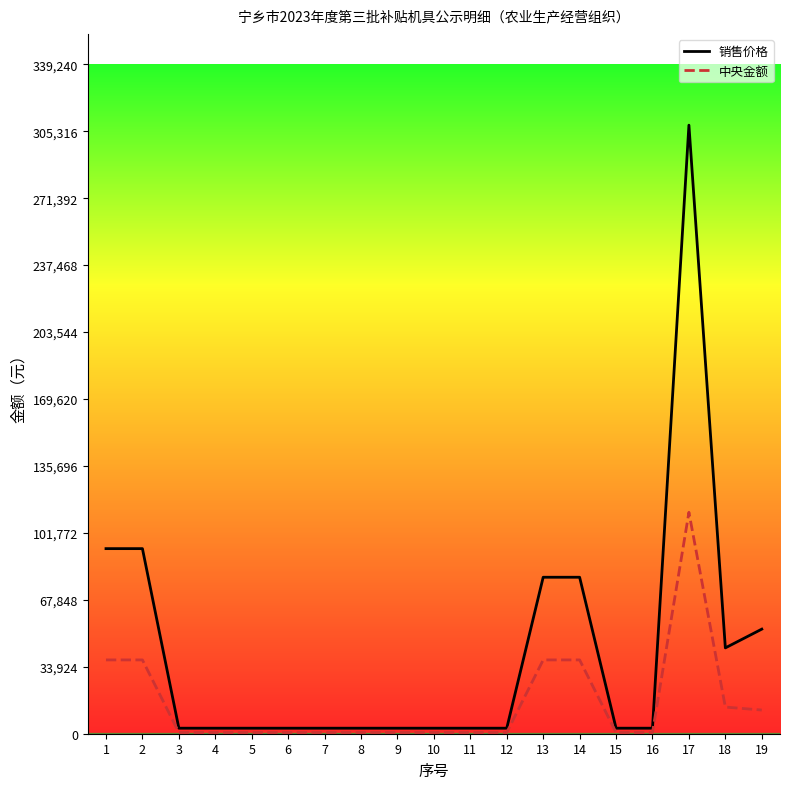

What is the total value across all series at 5?

3400